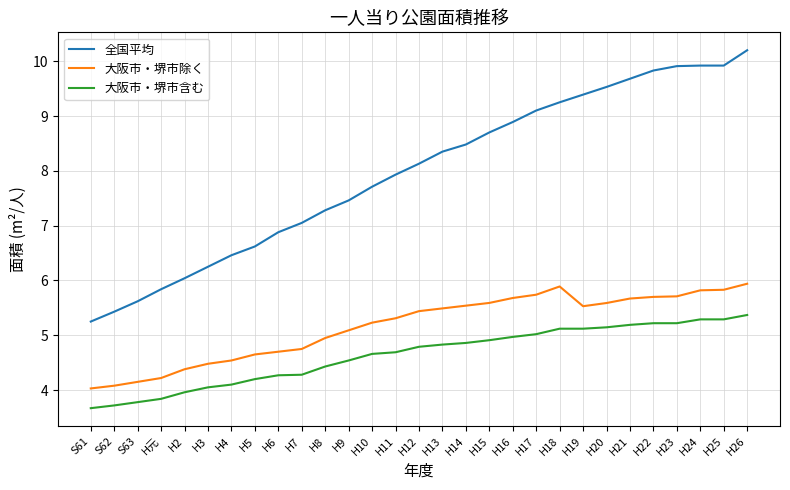

True or false: 大阪市・堺市含む and 全国平均 cross at least once.

False